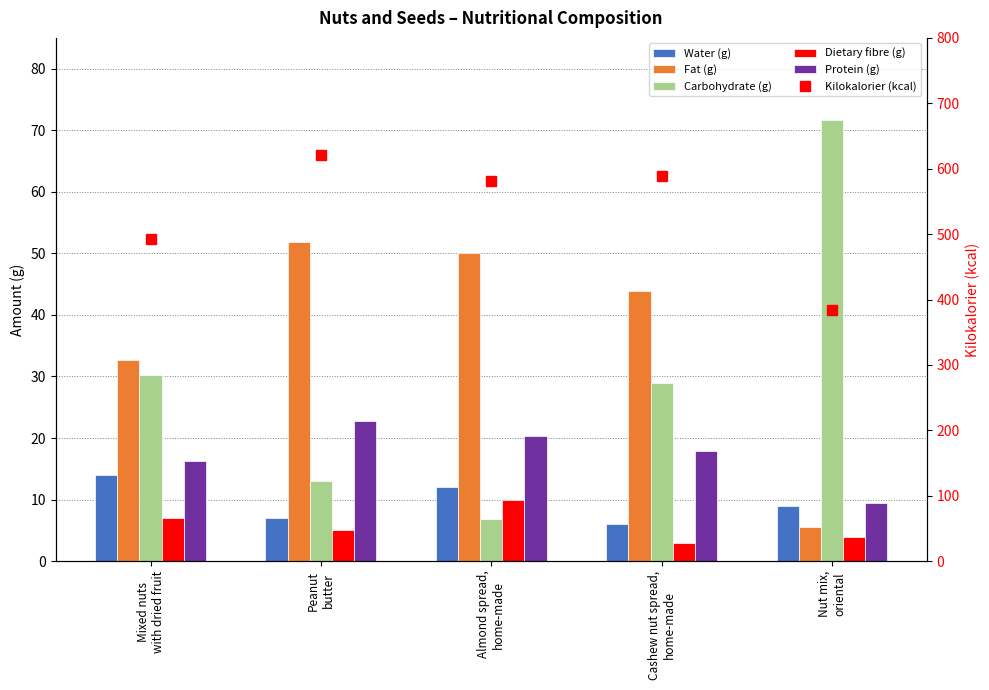

What is the sum of all Kilokalorier (kcal) values?

2668.0